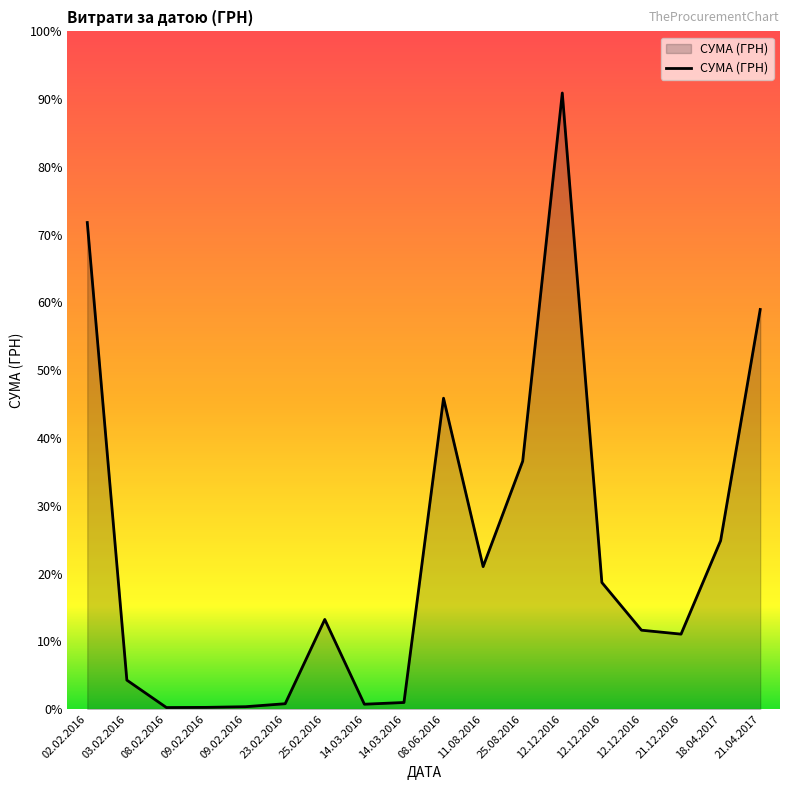

Is this an area chart (filled region under the line)?

Yes